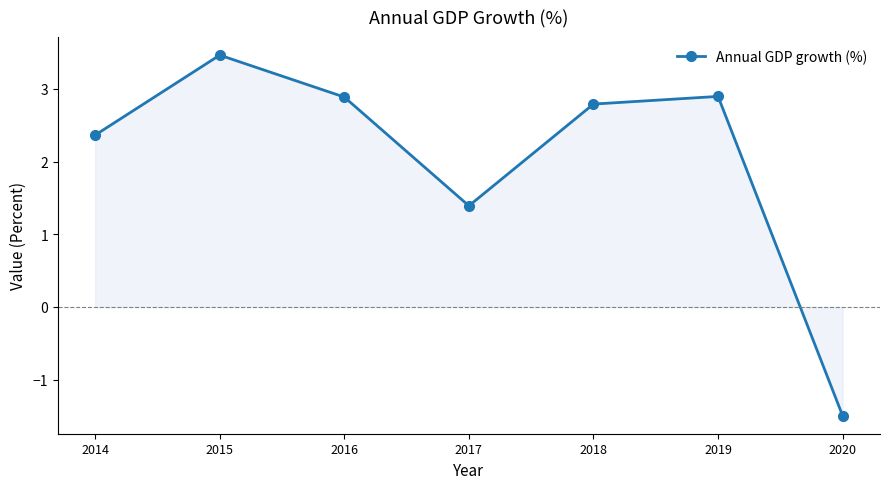

How many interior local valleys (lower than both neighbors) does the data have?

1